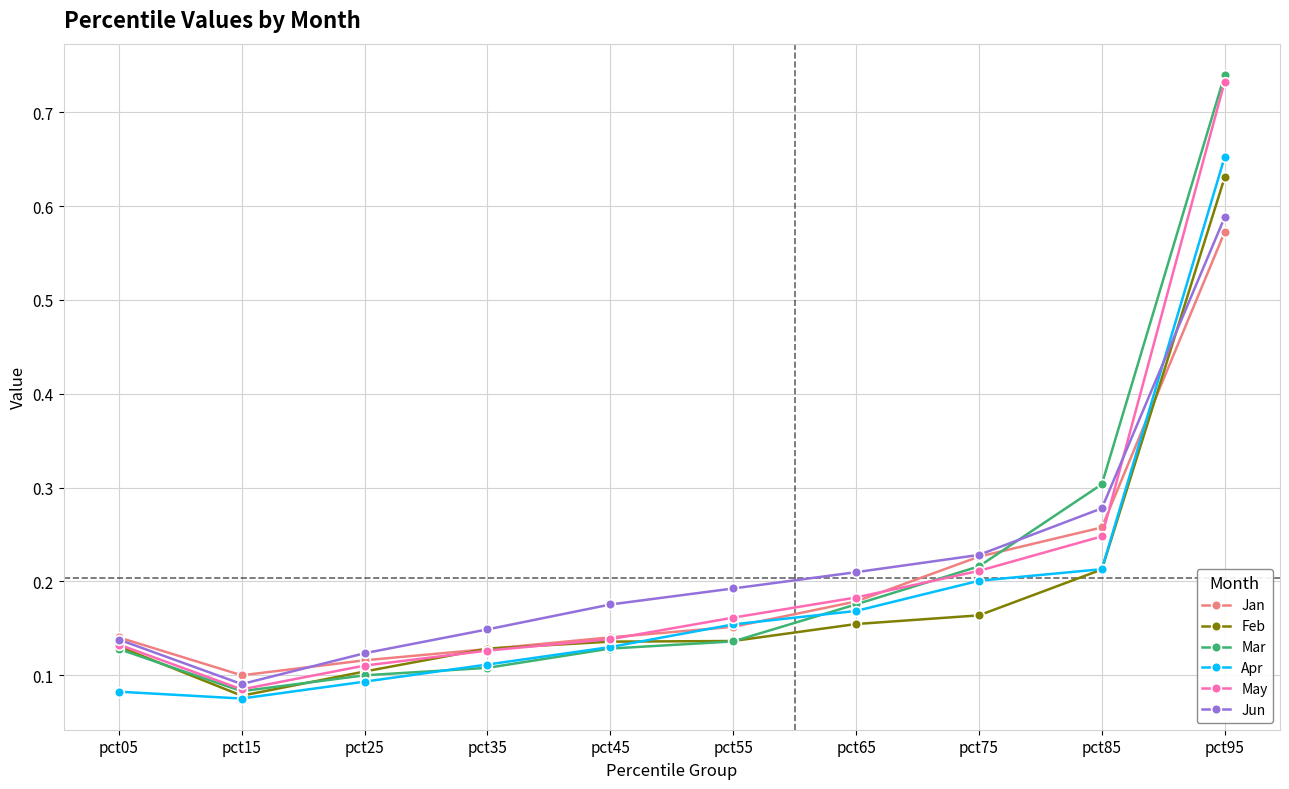

The Jun series shows 0.1 at pct25. True or false?

True